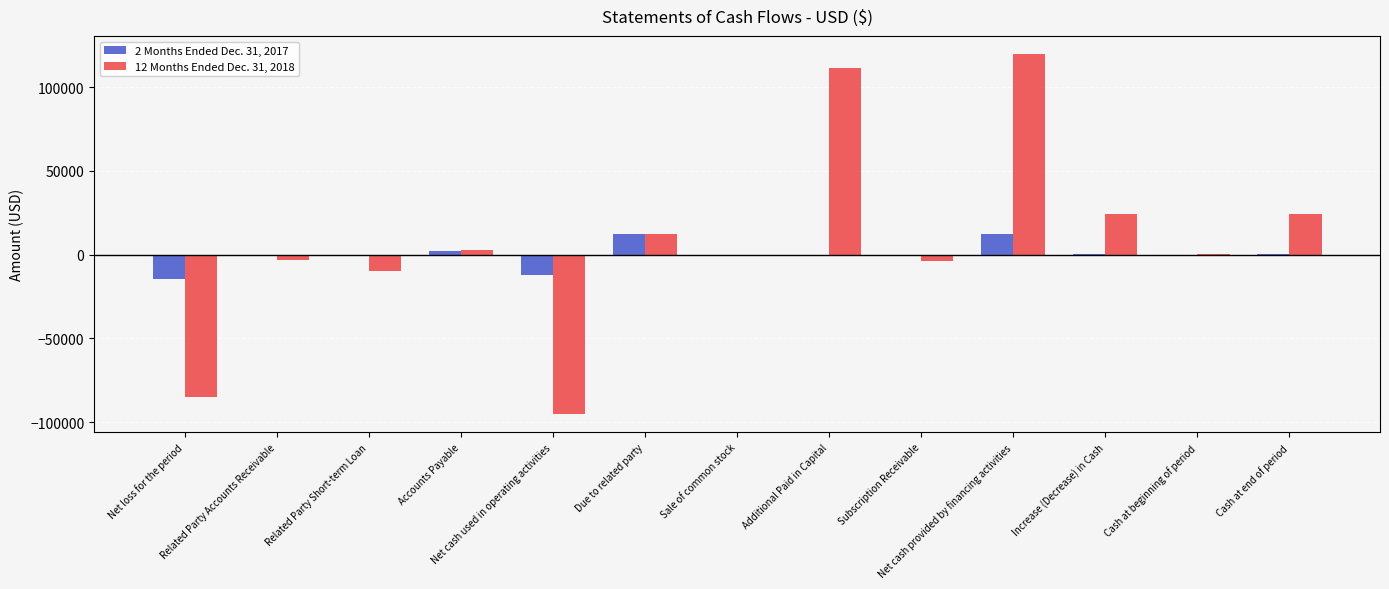

What is the total value across all series at Net loss for the period?

-99554